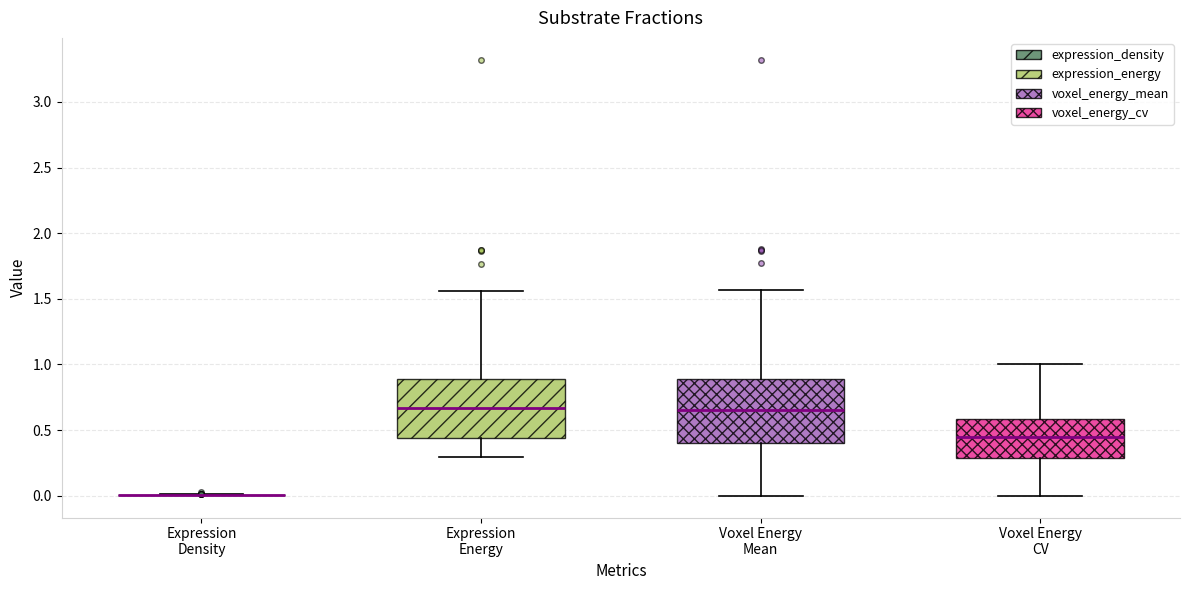

Reading left to right, read every box against the y-axis: the position of its median line, the range the box covers, and the ends of its whiskers. The values are not printed on the chart, so give them approximately, as read against the axis.

Expression Density: box collapsed to a line at 0.00, whiskers 0.00 to 0.00
Expression Energy: median 0.65, box 0.45 to 0.90, whiskers 0.30 to 1.55
Voxel Energy Mean: median 0.65, box 0.40 to 0.90, whiskers 0.00 to 1.55
Voxel Energy CV: median 0.45, box 0.30 to 0.60, whiskers 0.00 to 1.00